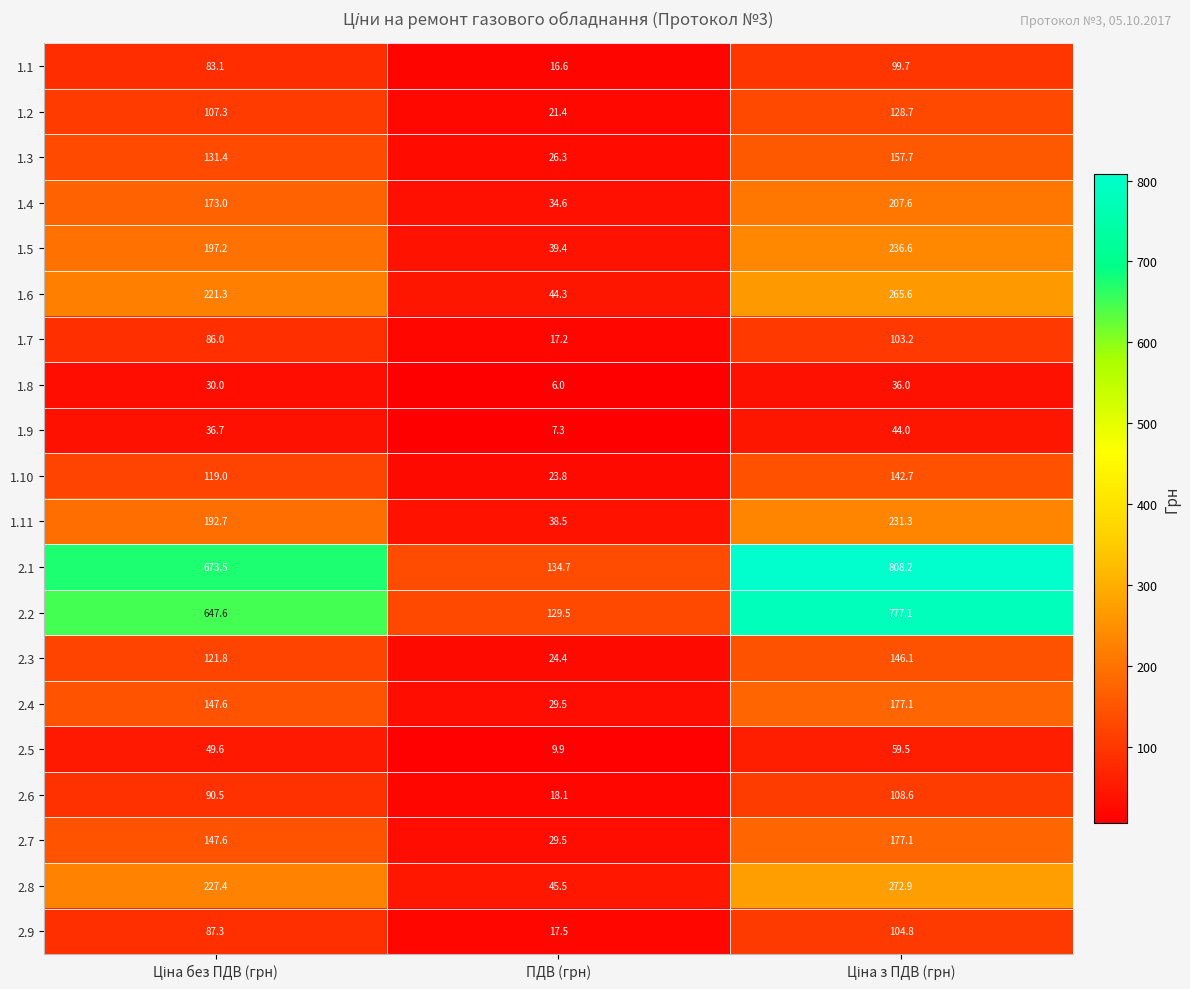

Which series has the largest total across all categories?

2.1